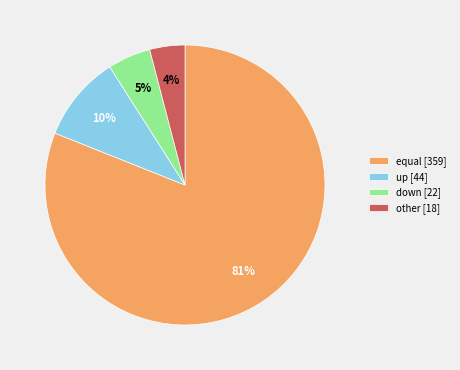

Is there any slice that represents more than half of the pie?

Yes